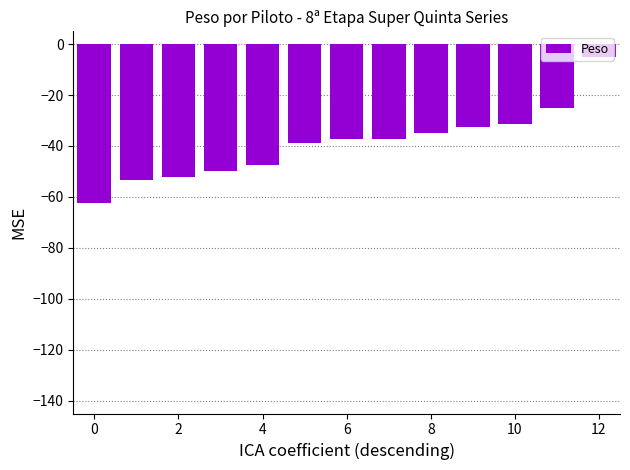

What is the value of the 3rd bar from the left?

-52.3